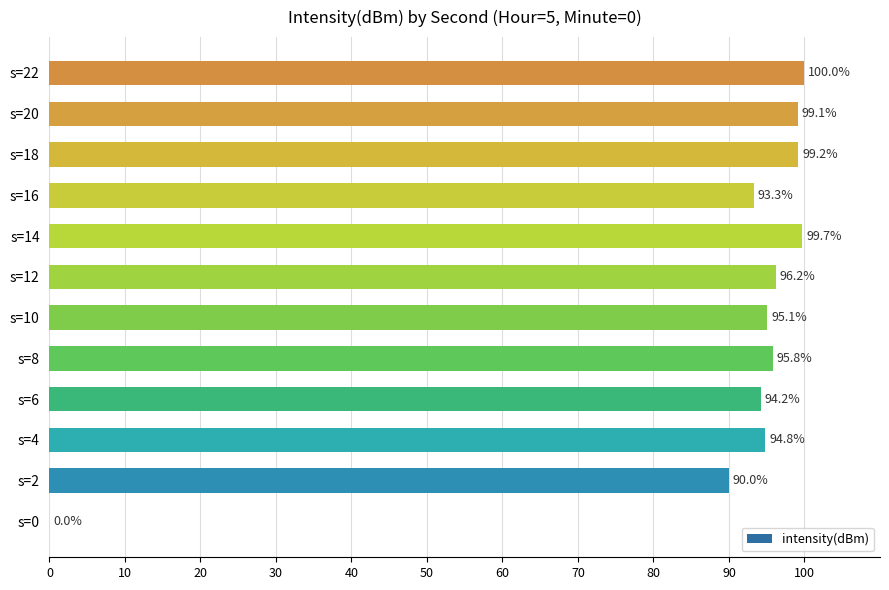

What is the greatest value displayed?

100.0